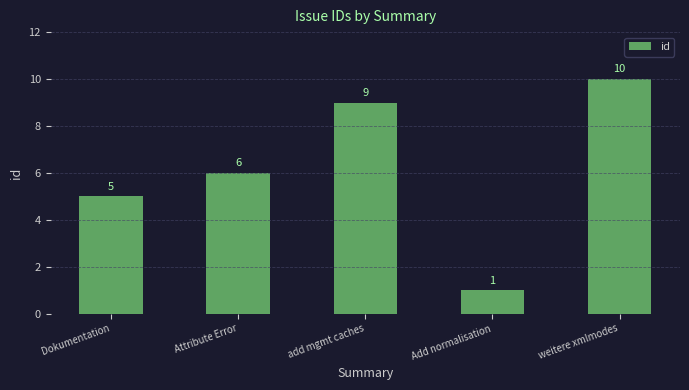

What is the label of the 1st bar from the left?

Dokumentation